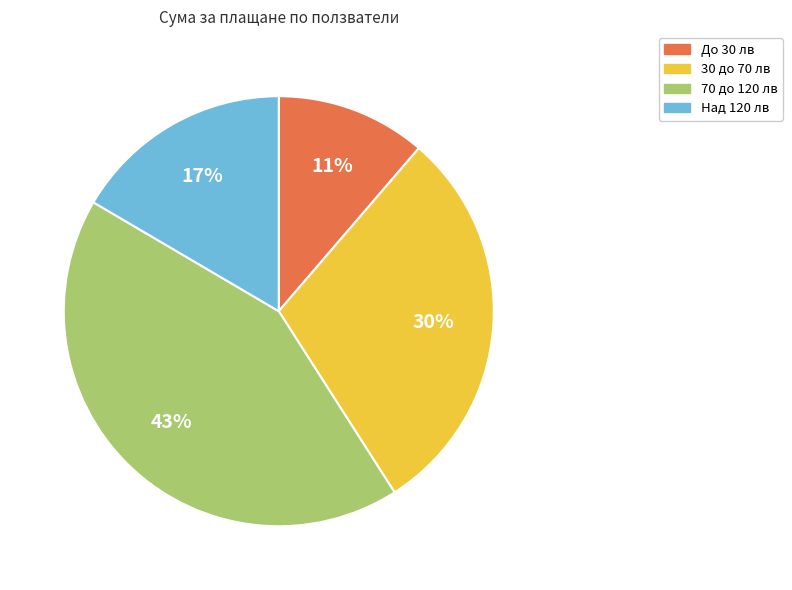

Does any single category account for the majority?

No